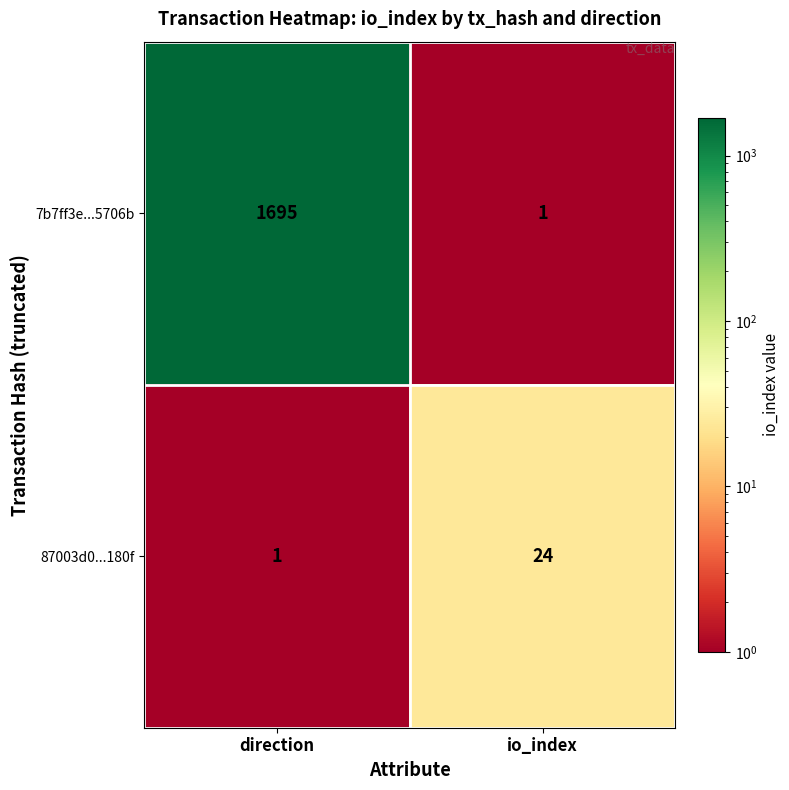

What is the total value across all series at io_index?

25